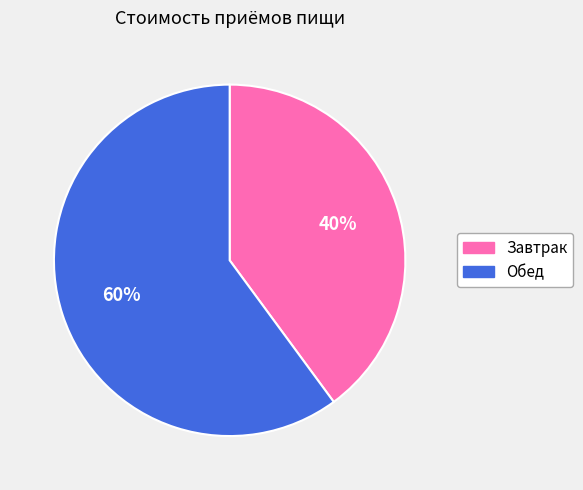

Do Обед and Завтрак together represent more than half of the pie?

Yes